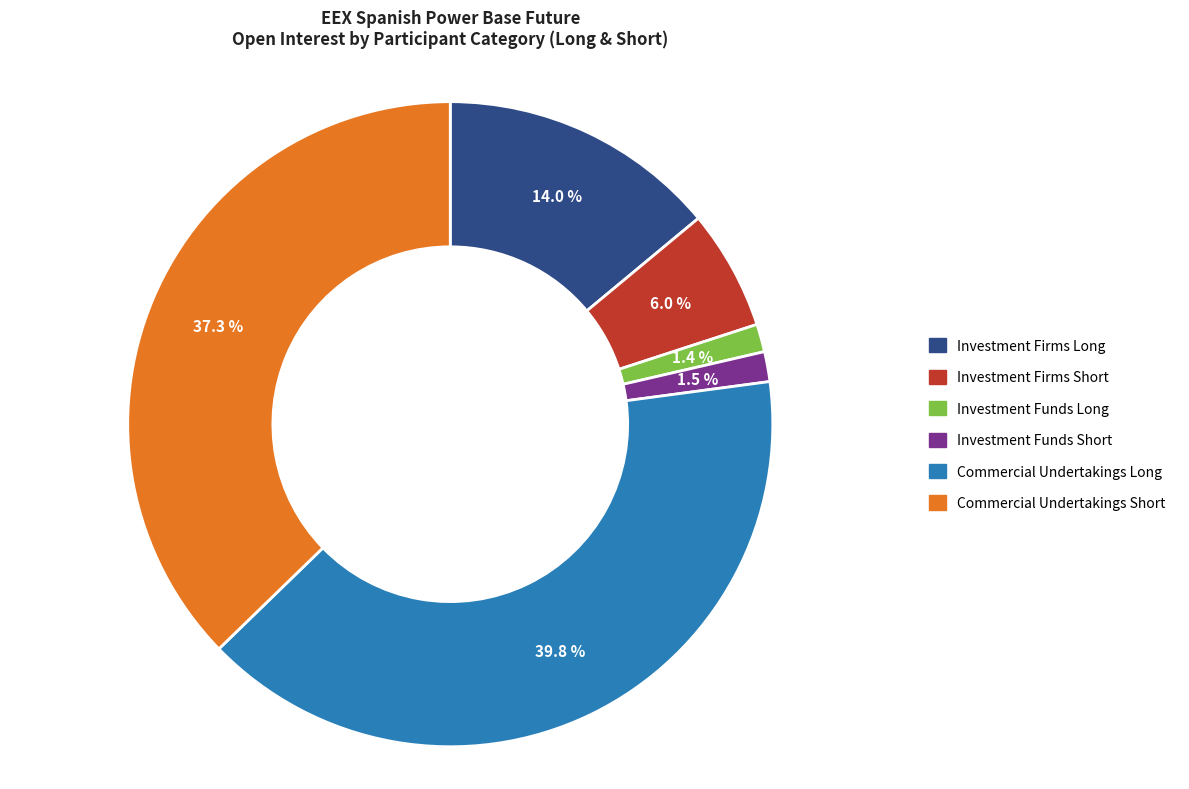

Which has a higher value, Investment Funds Long or Commercial Undertakings Short?

Commercial Undertakings Short